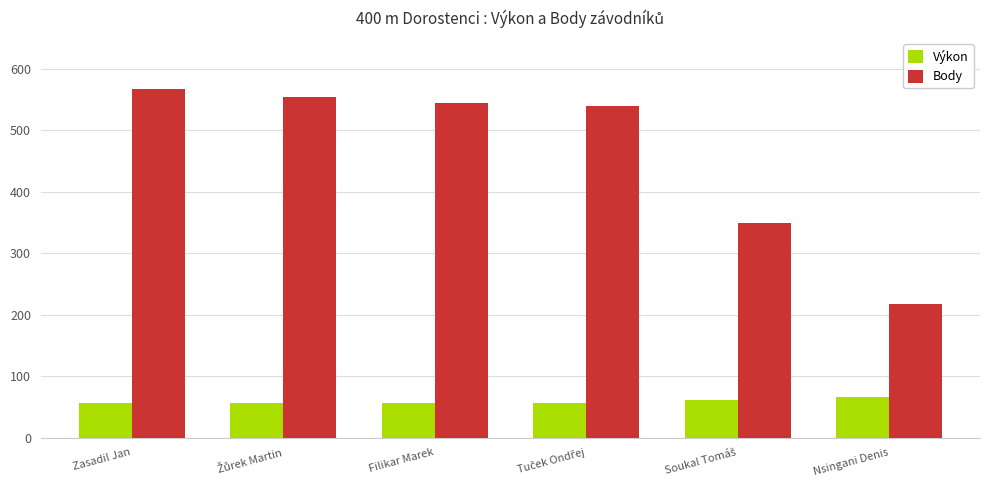

What is the sum of all Body values?

2773.0